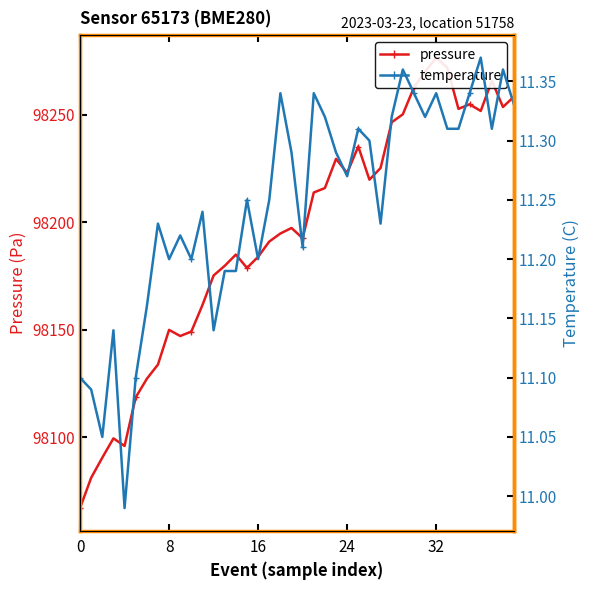

Between 36 and 16, which is larger?

36